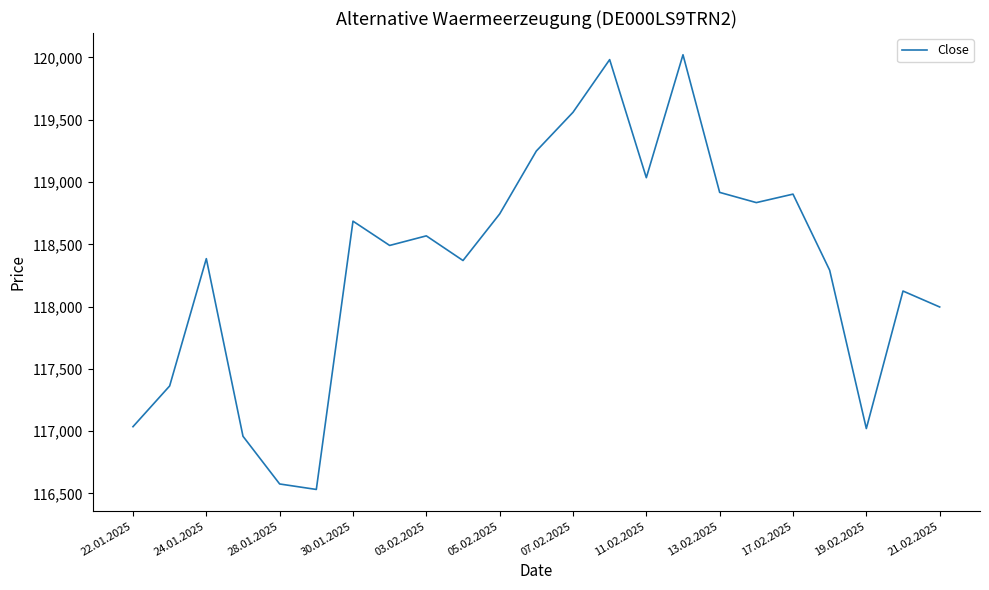

What is the maximum value shown in the chart?

120022